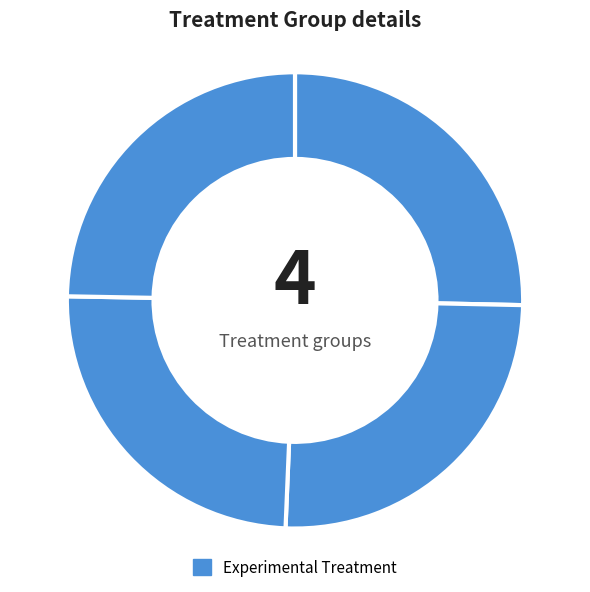

Is there any slice that represents more than half of the pie?

No